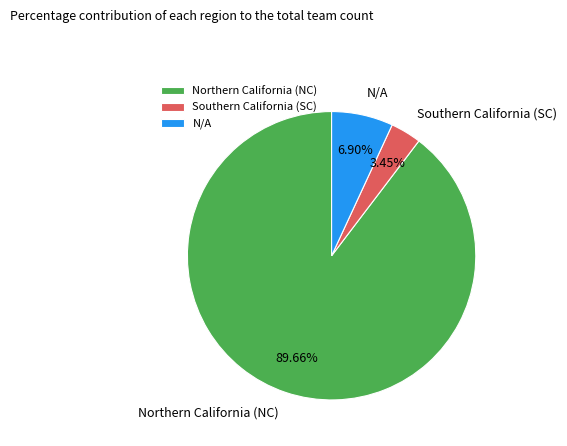

True or false: N/A accounts for 7% of the total.

True